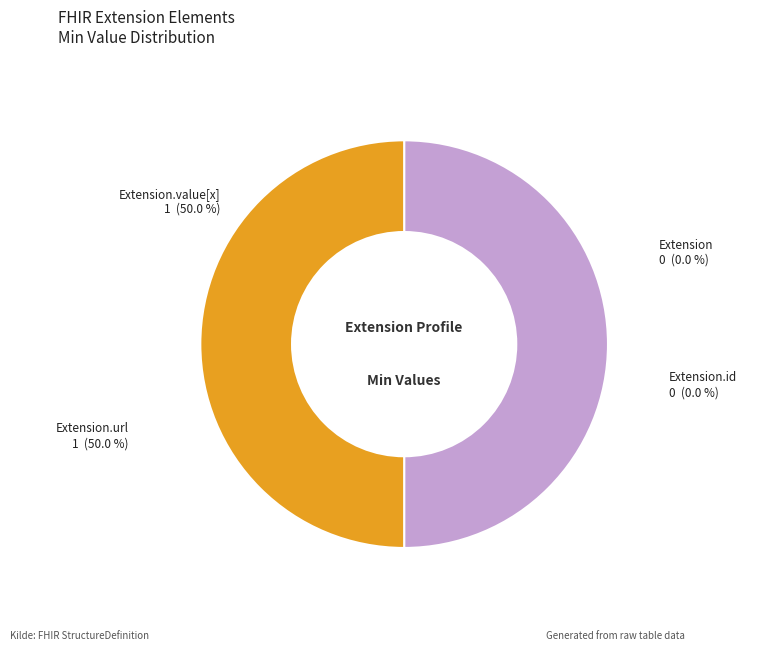

Which slice is the largest?

Extension.url